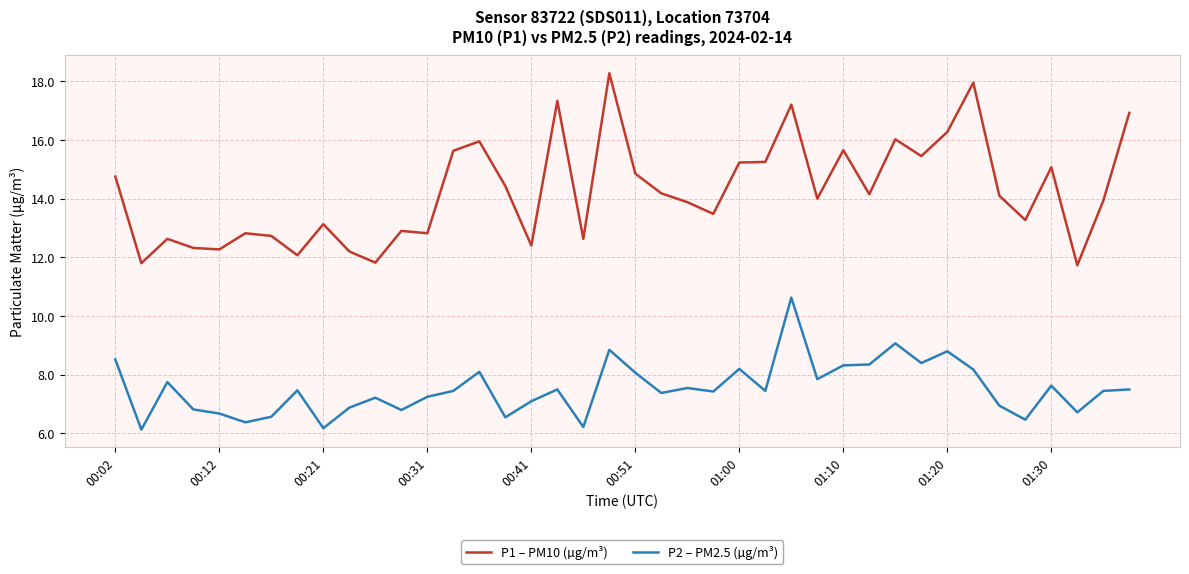

What is the sum of all P1 – PM10 (µg/m³) values?

569.5